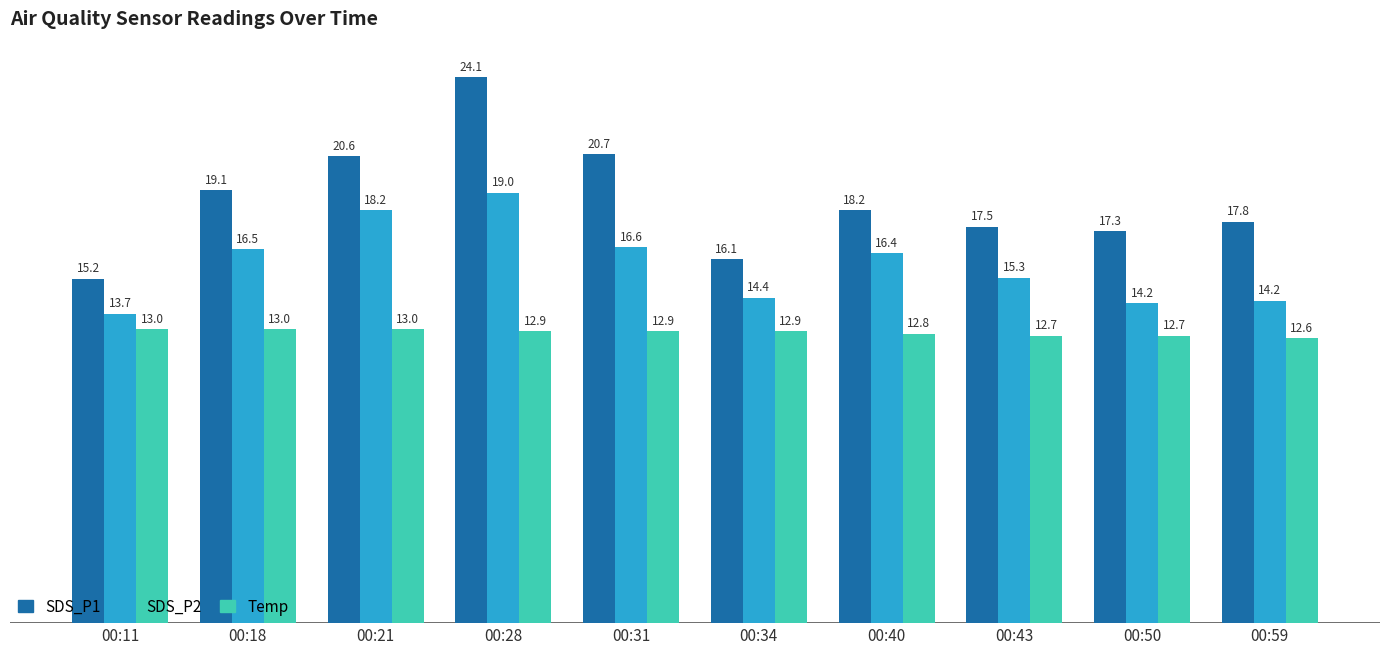

Is the value of Temp at 00:18 greater than the value of SDS_P2 at 00:31?

No